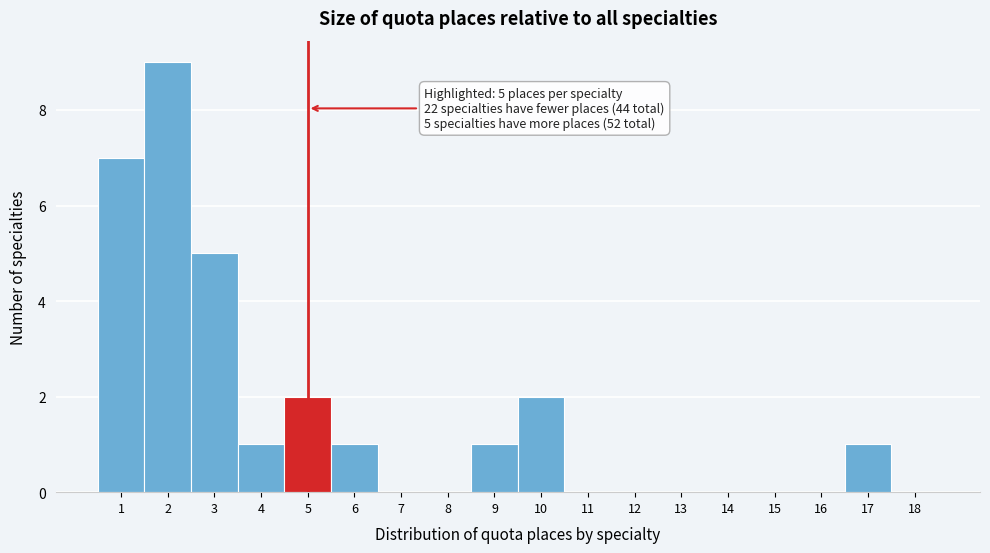

Over which range of the x-axis is the bar tallest?

1.5 to 2.5